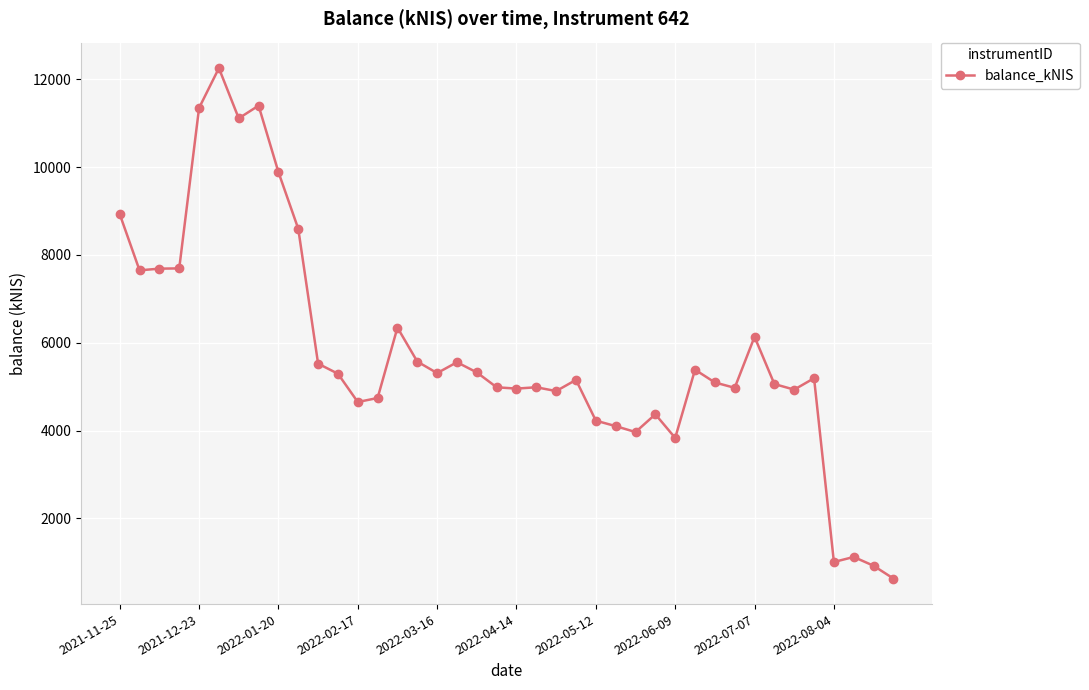

What is the value of the 18th point from the left?

5554.6